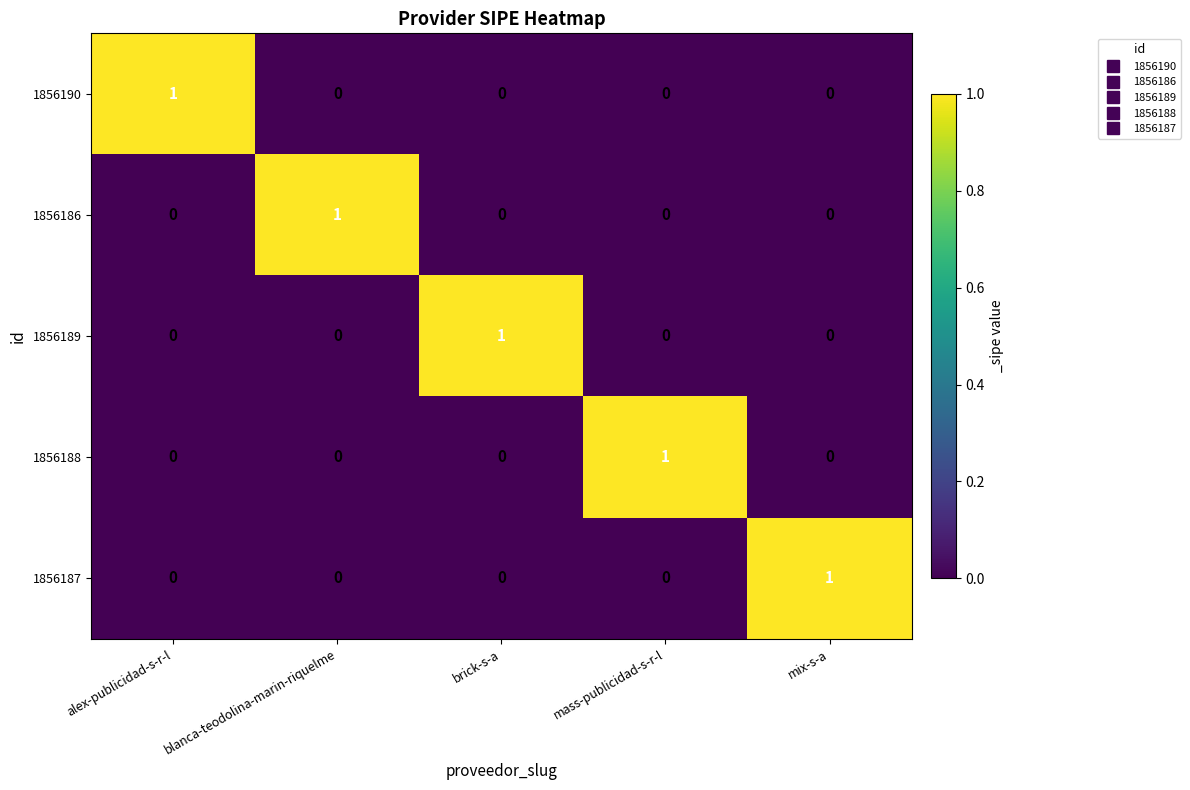

Is the value of 1856187 at mix-s-a greater than the value of 1856189 at mass-publicidad-s-r-l?

Yes